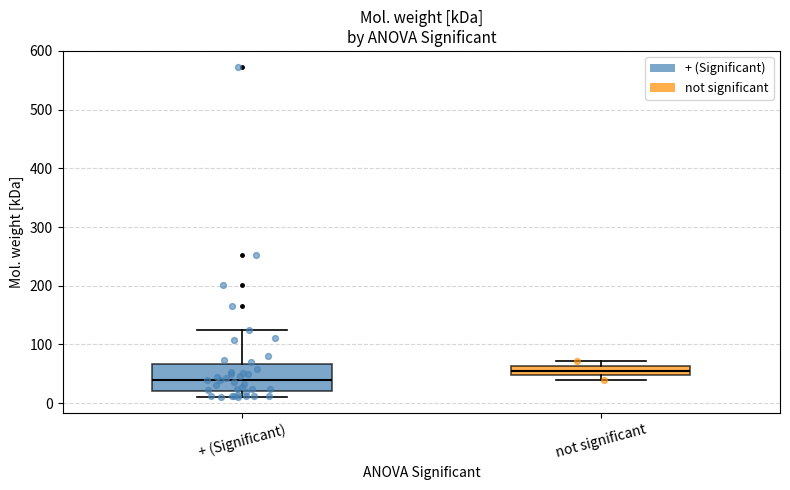

Reading left to right, transcribe this box plot: for each box, give where its median line is, the range the box spans, and where its two whiskers end, as read against the y-axis. The values are not printed on the chart, so give them approximately, as read against the axis.

+ (Significant): median 40, box 20 to 70, whiskers 10 to 120
not significant: median 60 (inside the box), box 50 to 60, whiskers 40 to 70